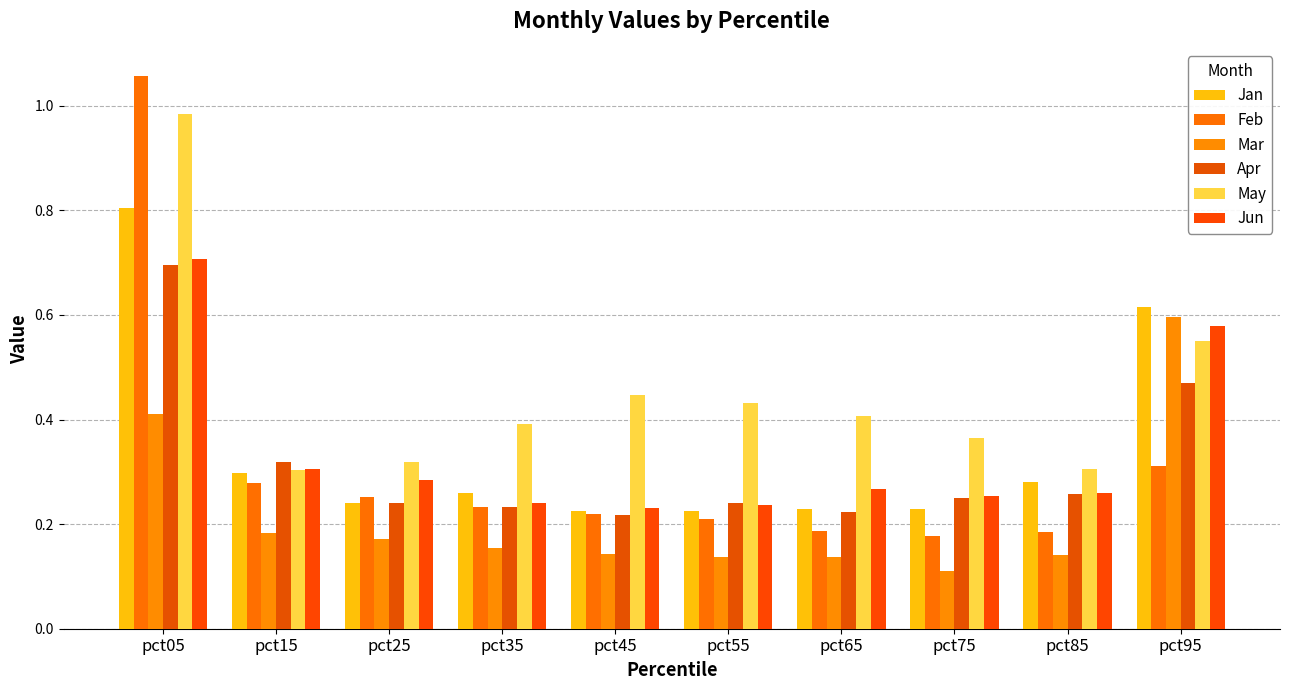

How many bars are there in each group?

6